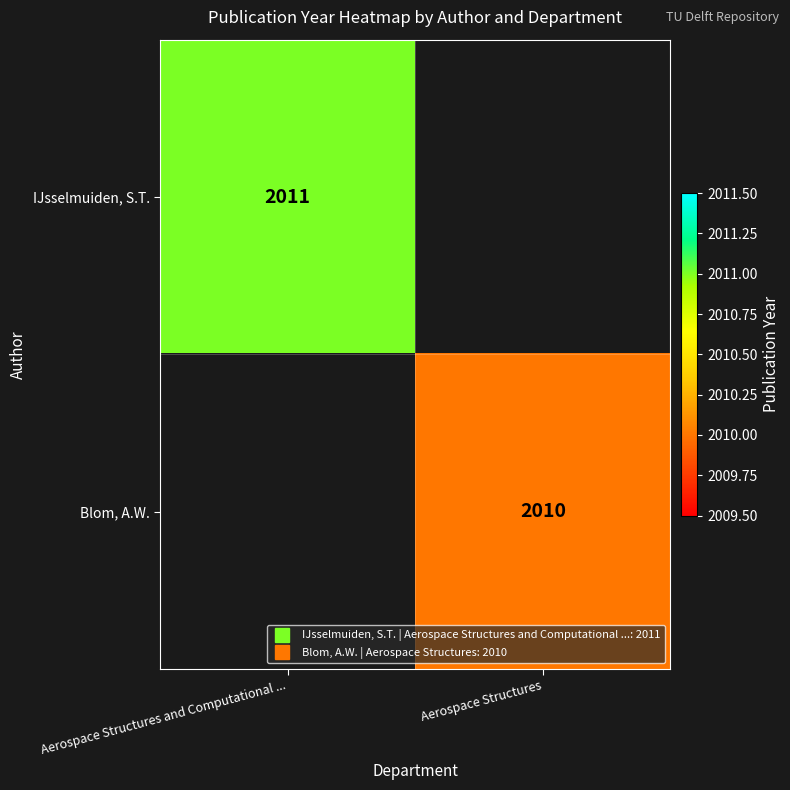

How many positive values does the IJsselmuiden, S.T. series have?

1